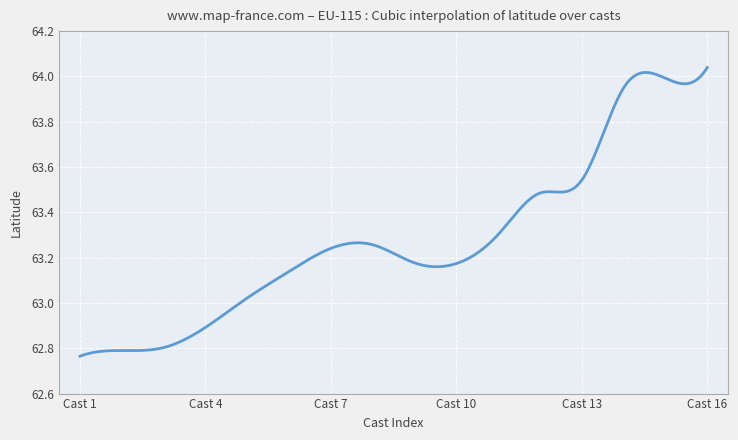

Does the chart have visible grid lines?

Yes